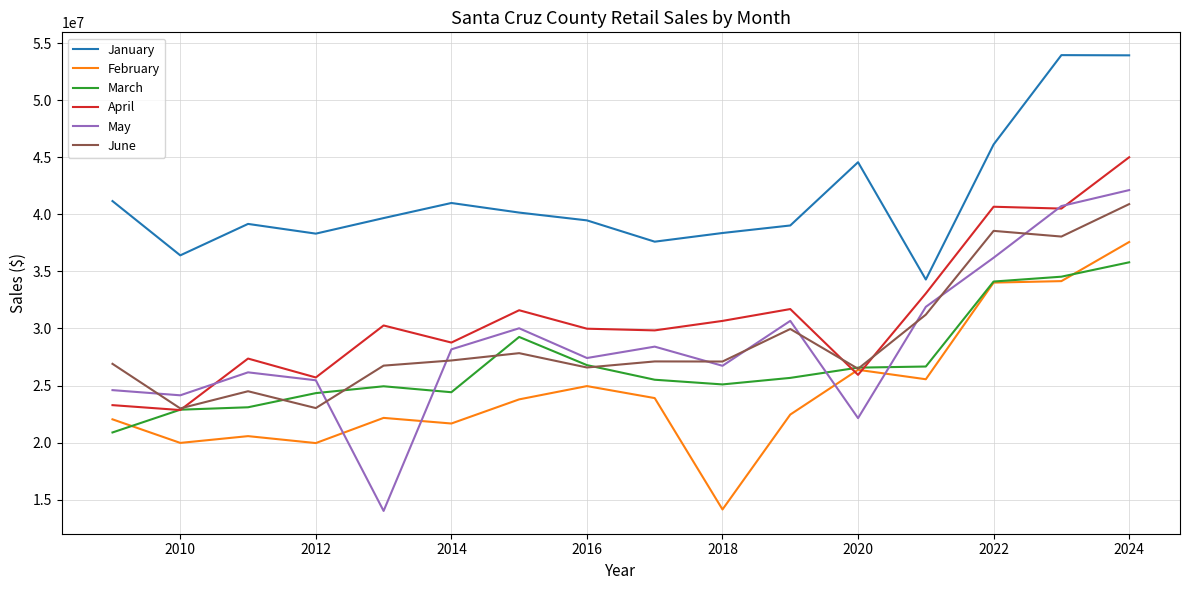

True or false: June and January intersect in this chart.

False